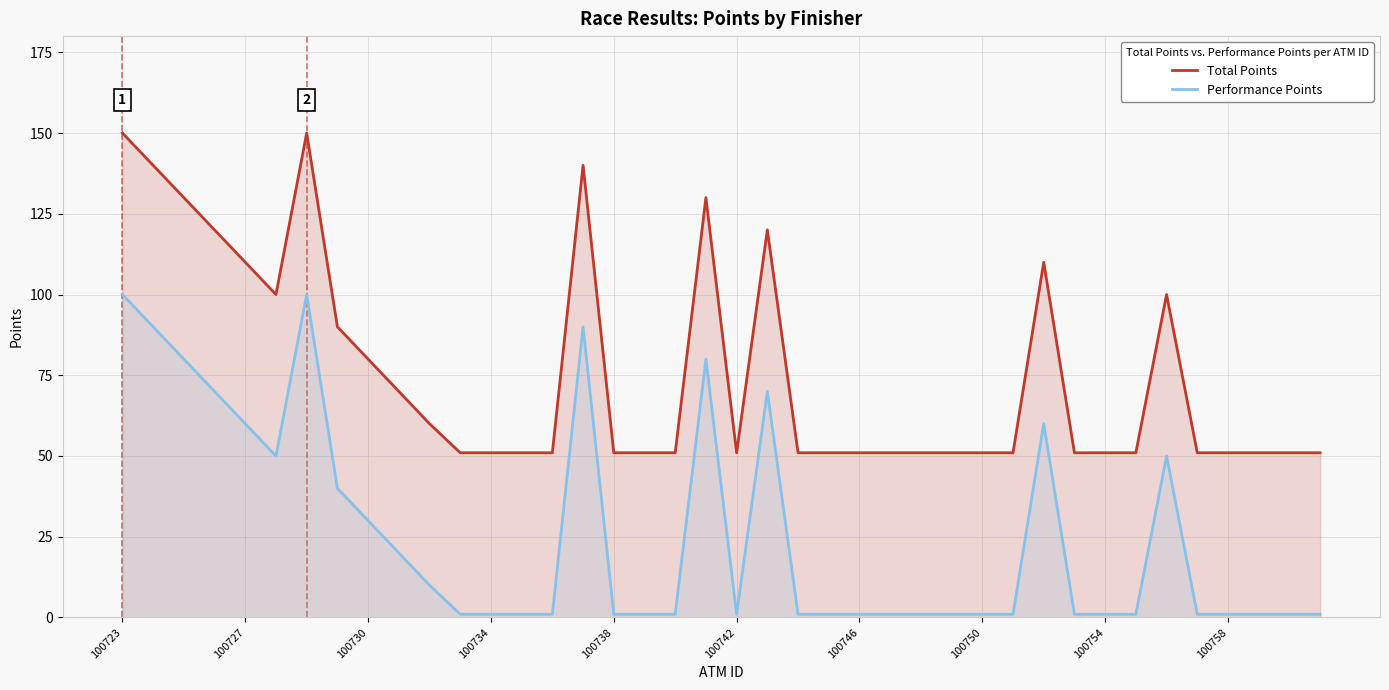

What are all the series names shown in the legend?

Total Points, Performance Points